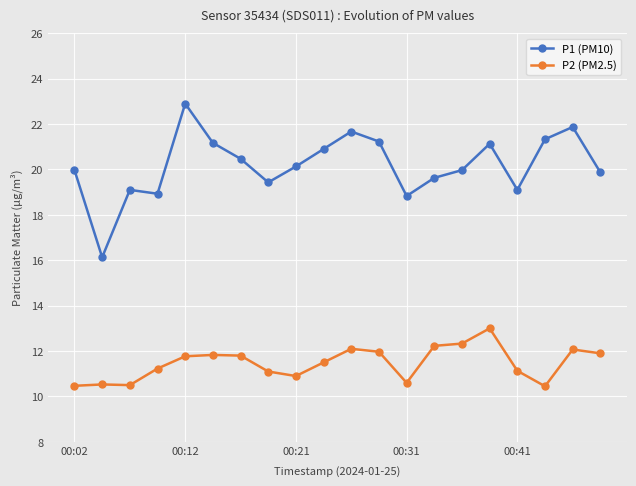

What are all the series names shown in the legend?

P1 (PM10), P2 (PM2.5)